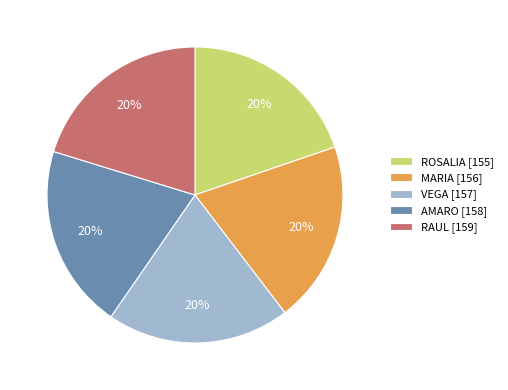

Do AMARO [158] and RAUL [159] together represent more than half of the pie?

No